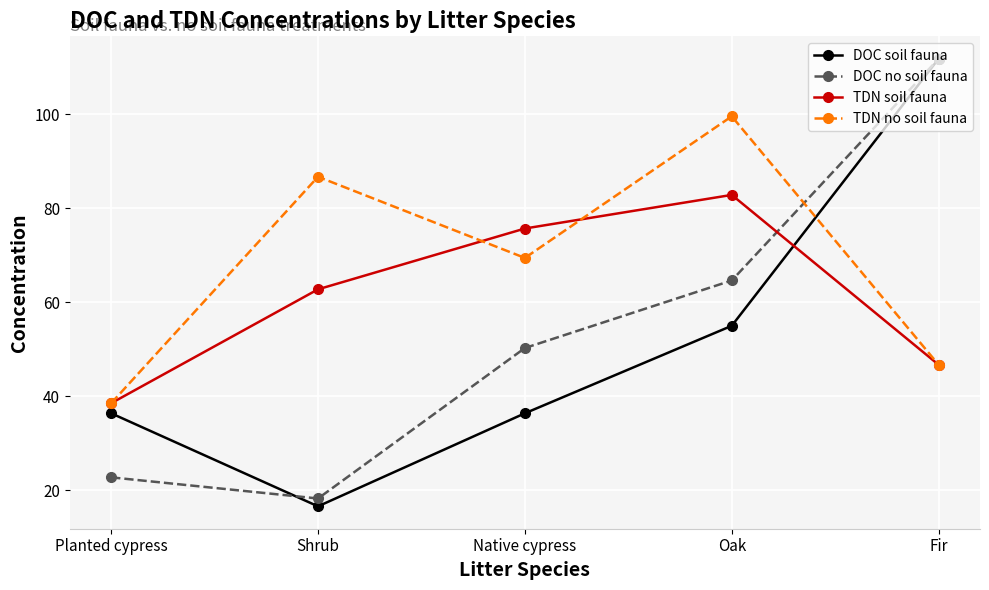

At which category does the chart reach its peak across all series?

Fir